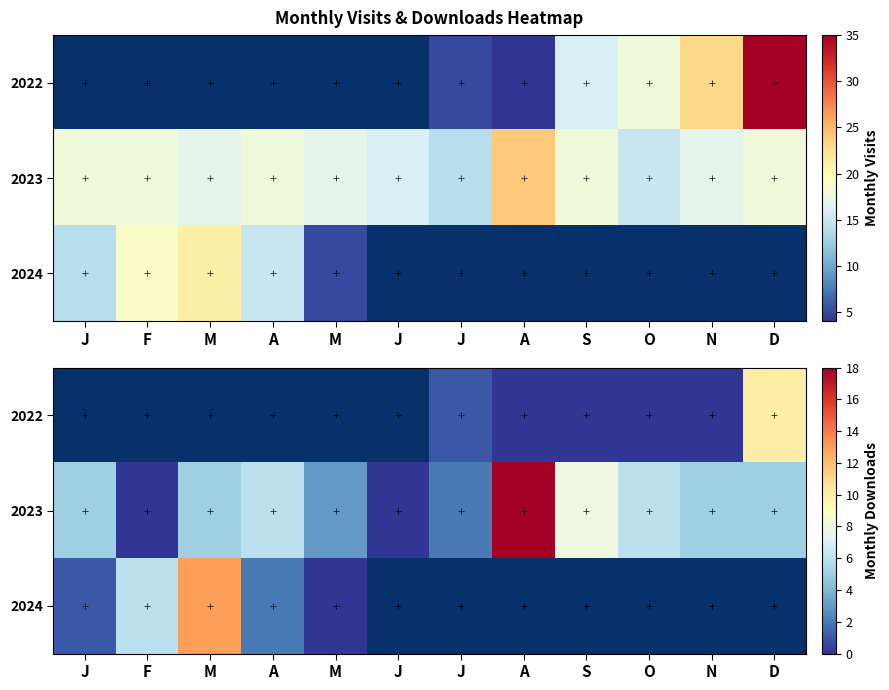

Which series has the largest range (max minus min)?

2023